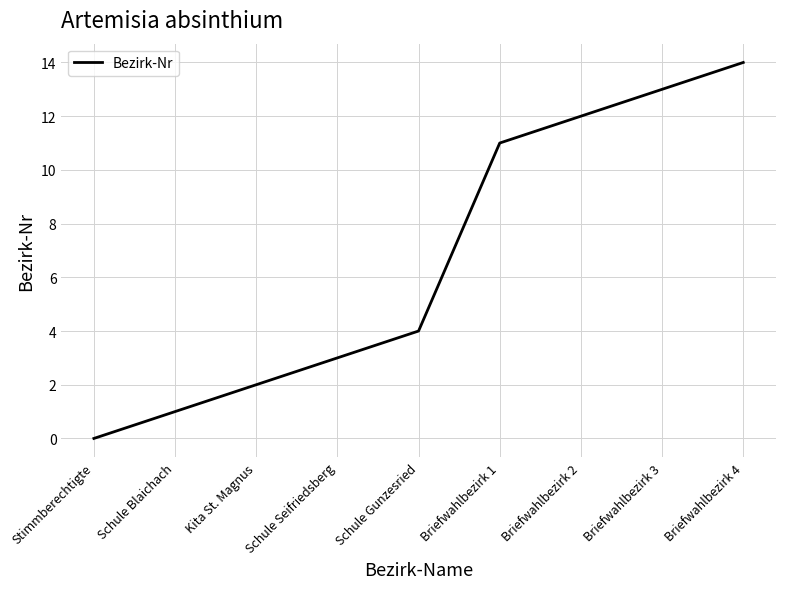

The value at Briefwahlbezirk 4 is 10. True or false?

False